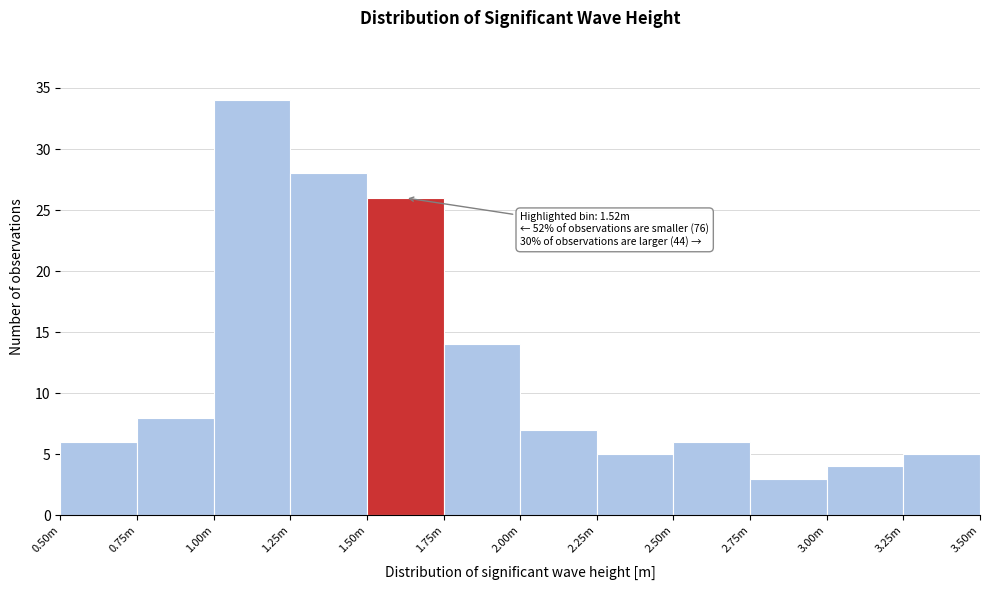

Reading left to right, extract all data points from this chart.

6	8	34	28	26	14	7	5	6	3	4	5